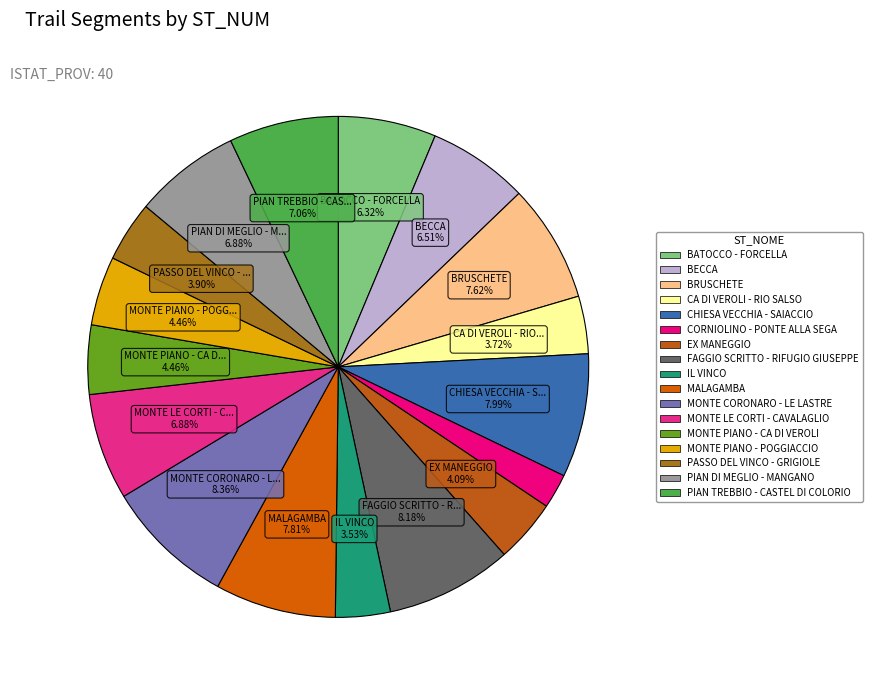

To the nearest percent, what is the difference between the CHIESA VECCHIA - SAIACCIO and EX MANEGGIO slice percentages?

4%